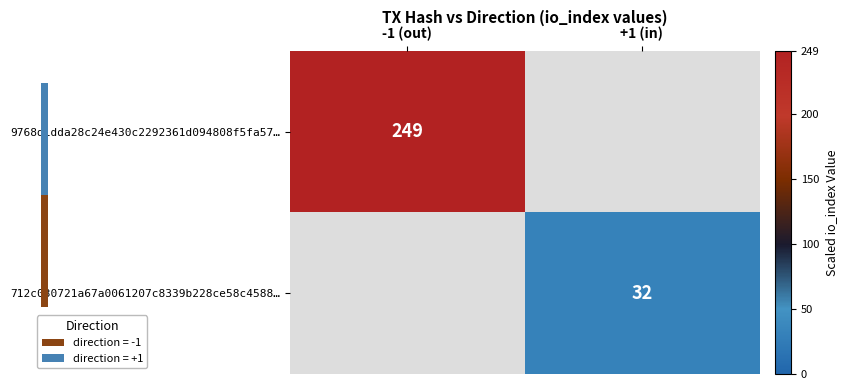

True or false: 9768d1dda28c24e430c2292361d094808f5fa57… has a value of 158 at -1 (out).

False